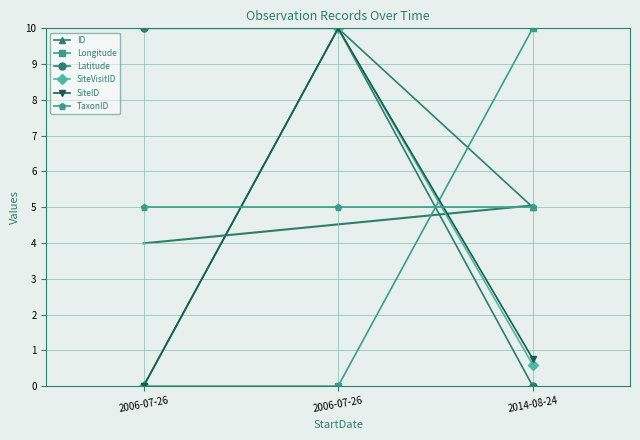

The TaxonID series shows 5.0 at 2006-07-26. True or false?

True